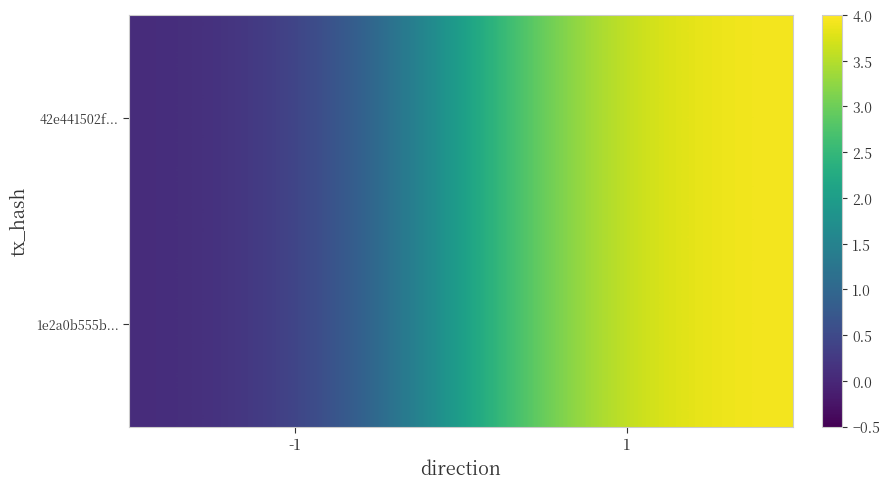

Which series has the widest spread of values?

42e441502f...